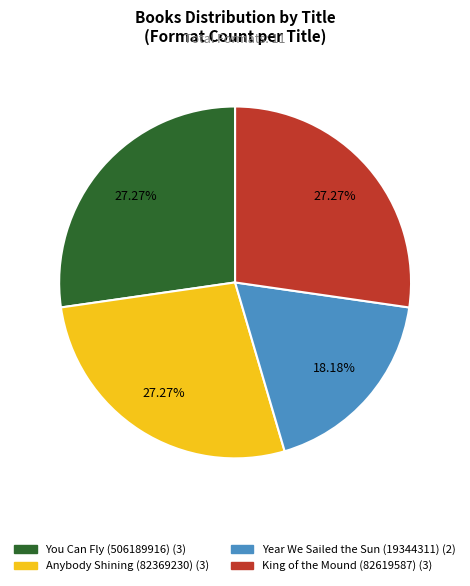

Is the sum of Year We Sailed the Sun (19344311) and King of the Mound (82619587) greater than half?

No